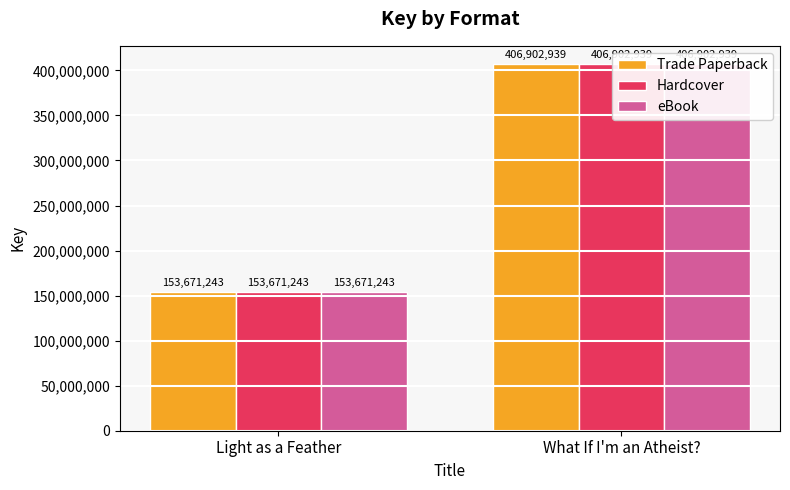

Between Light as a Feather and What If I'm an Atheist?, which series saw the biggest shift?

Trade Paperback